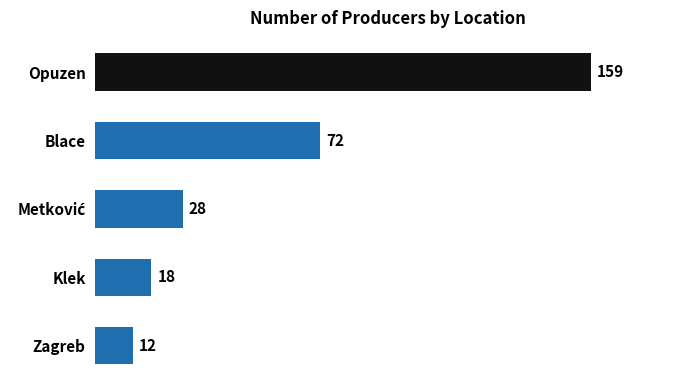

What is the value of the 2nd bar from the top?

72